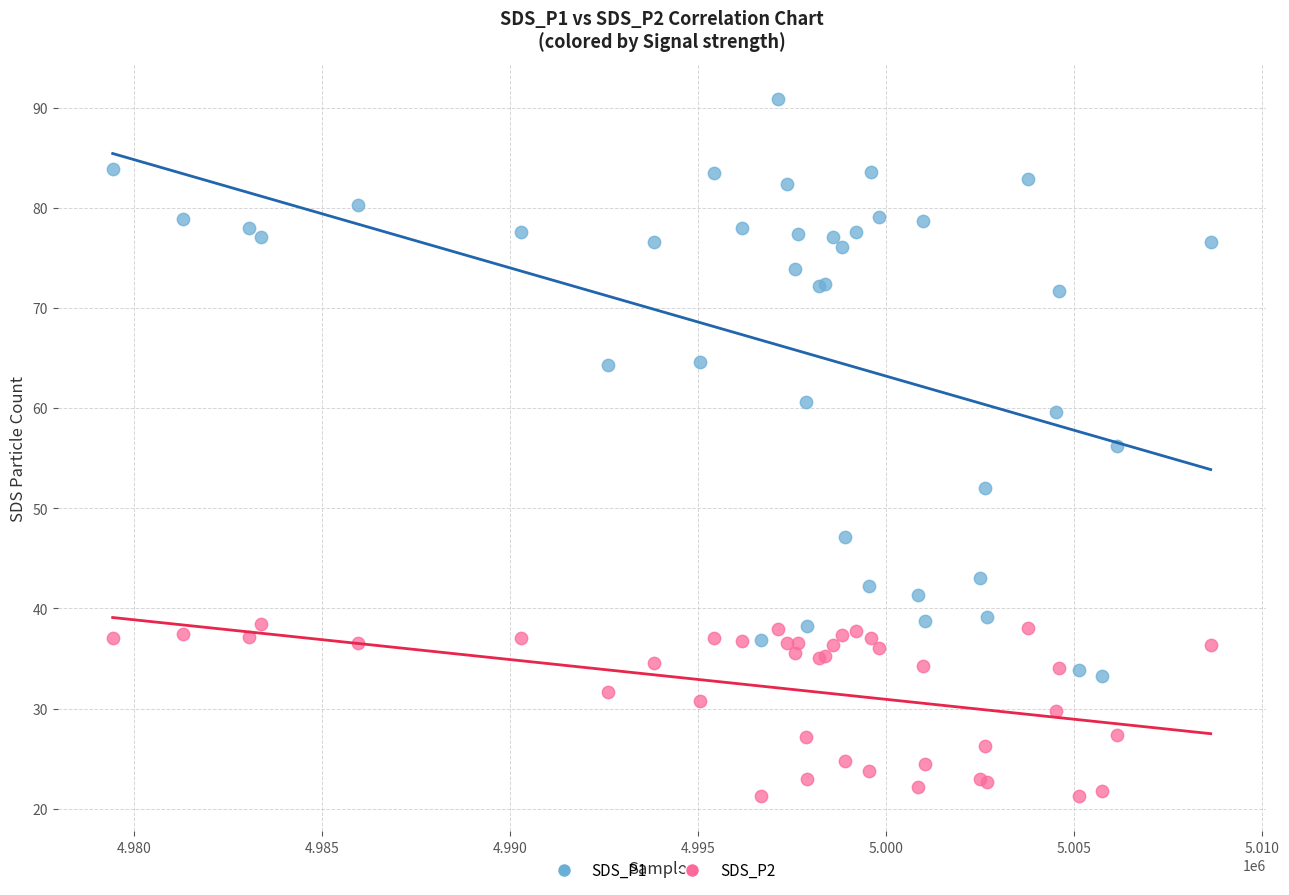

What is the X range (max minus min) for the scatter plot?

29207.0